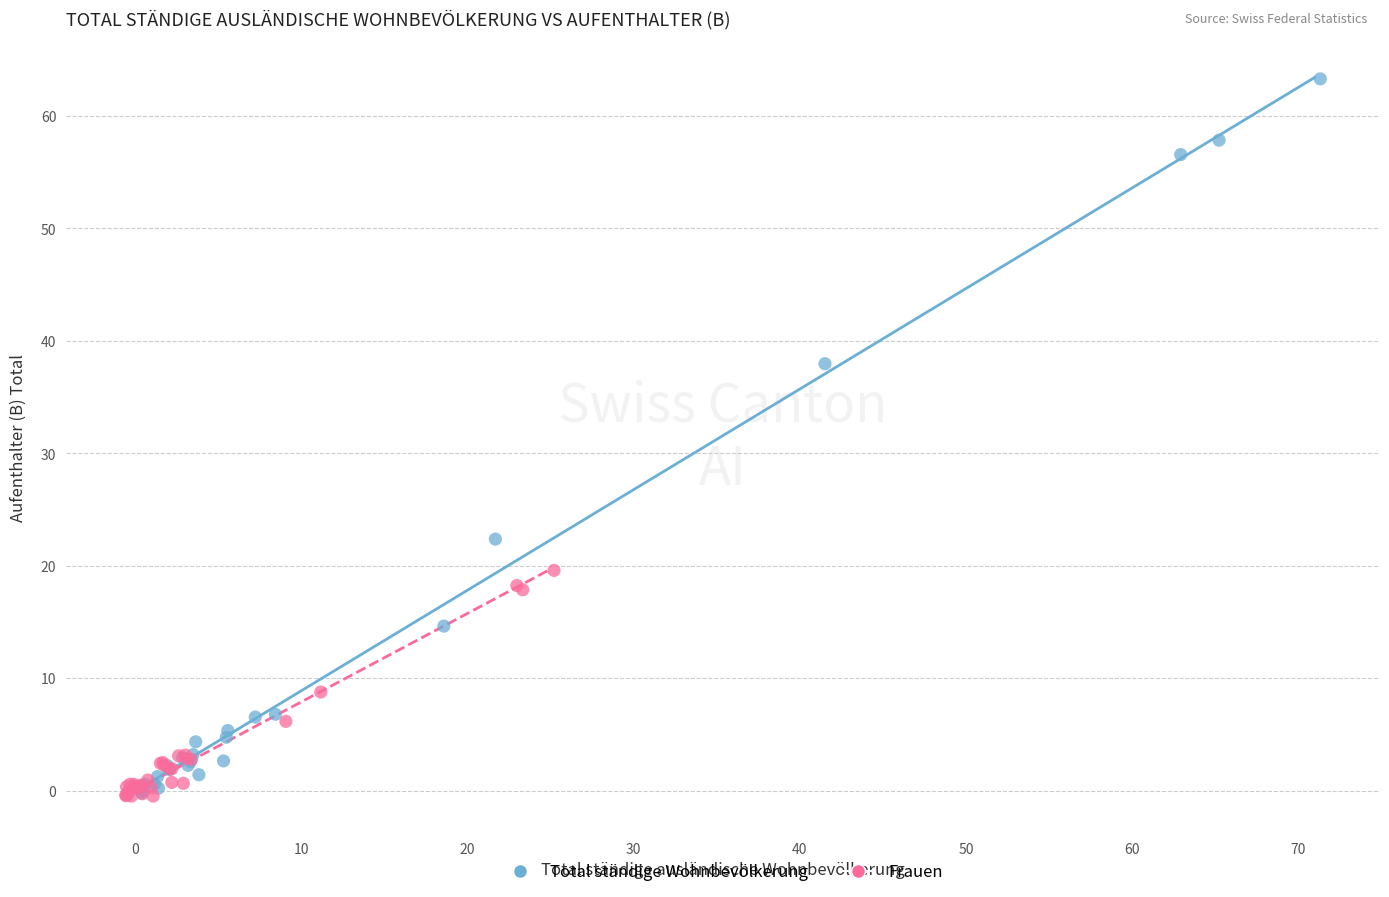

Which series has the largest Y range (max minus min)?

Total ständige Wohnbevölkerung